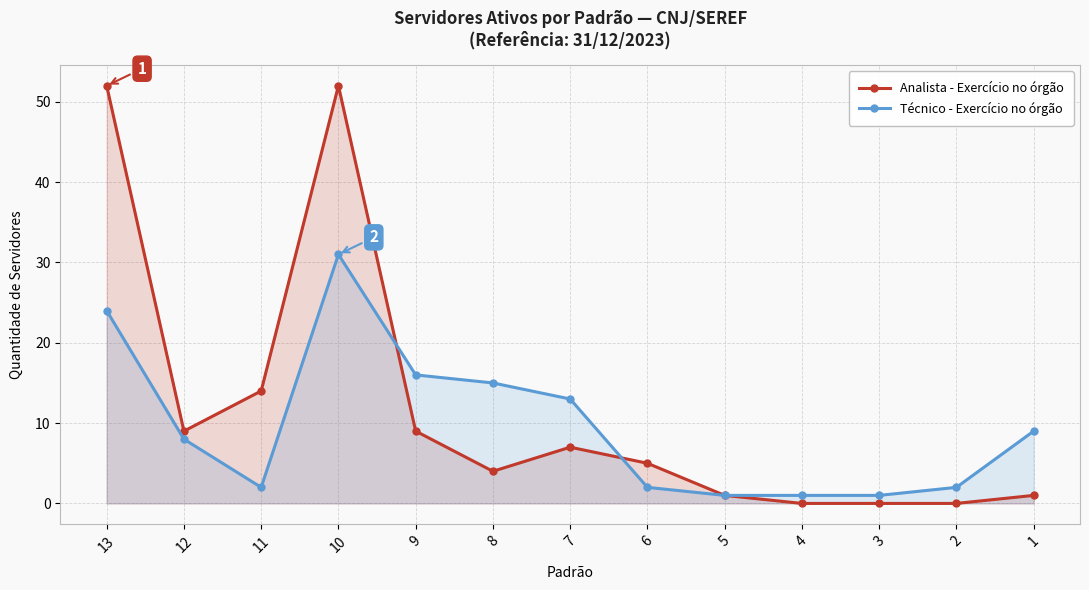

How many lines are shown in the chart?

2